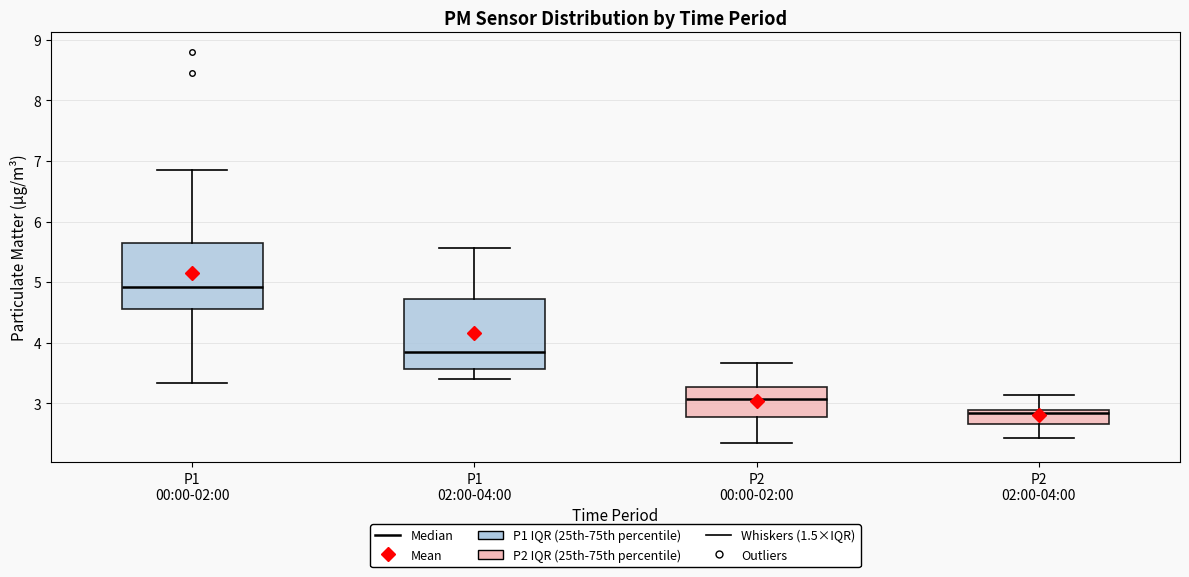

Where is the lower edge of the box for P2 00:00-02:00 on the y-axis? The values are not printed on the chart, so give them approximately, as read against the axis.

2.8